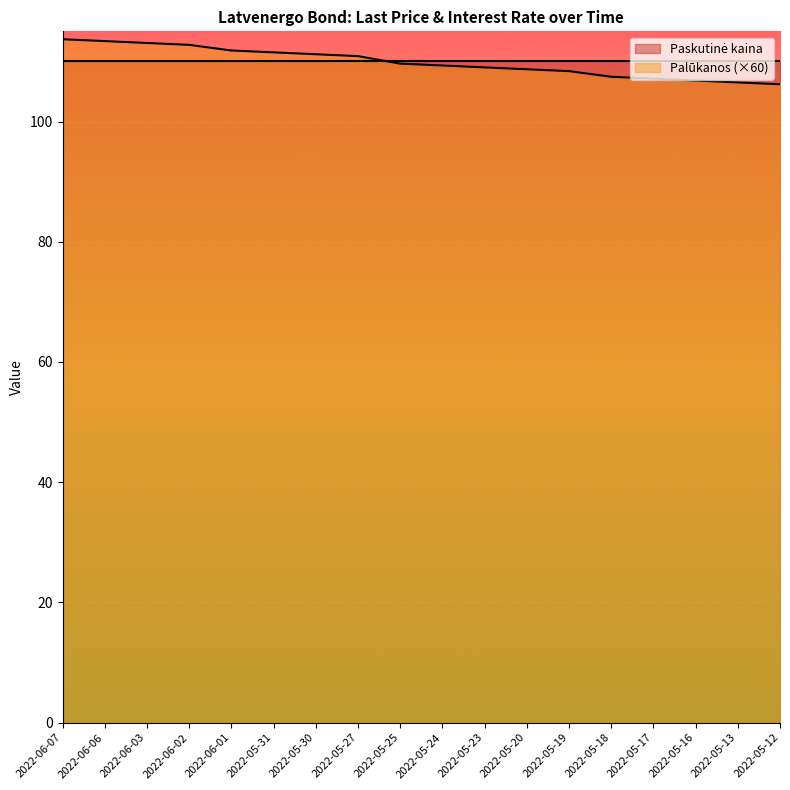

How many values are below 109?

7